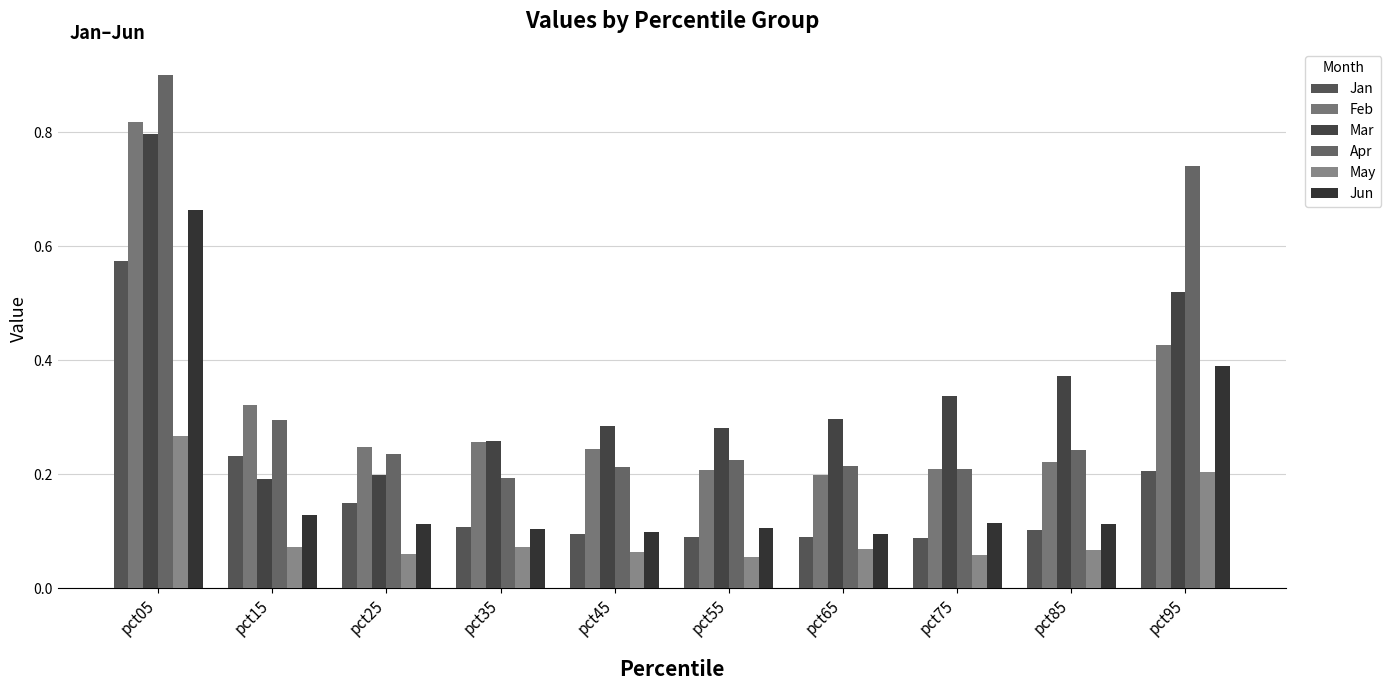

How many categories are shown in the chart?

10